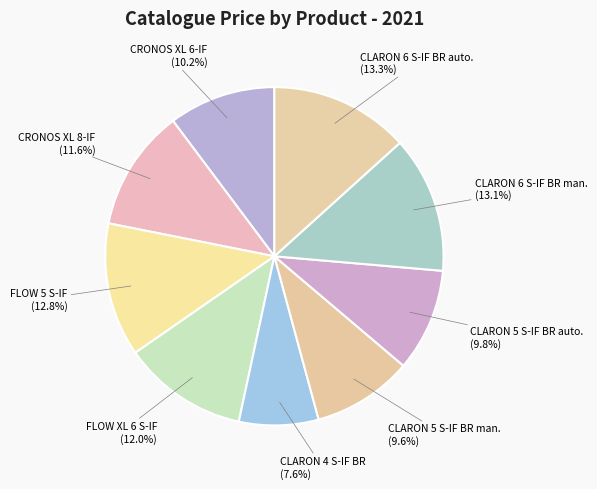

Does FLOW 5 S-IF represent more than half of the total?

No